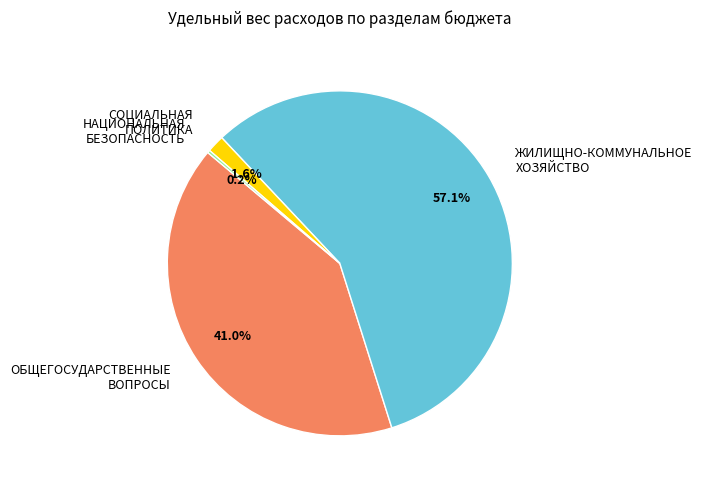

Which slice represents more than half of the pie?

ЖИЛИЩНО-КОММУНАЛЬНОЕ ХОЗЯЙСТВО